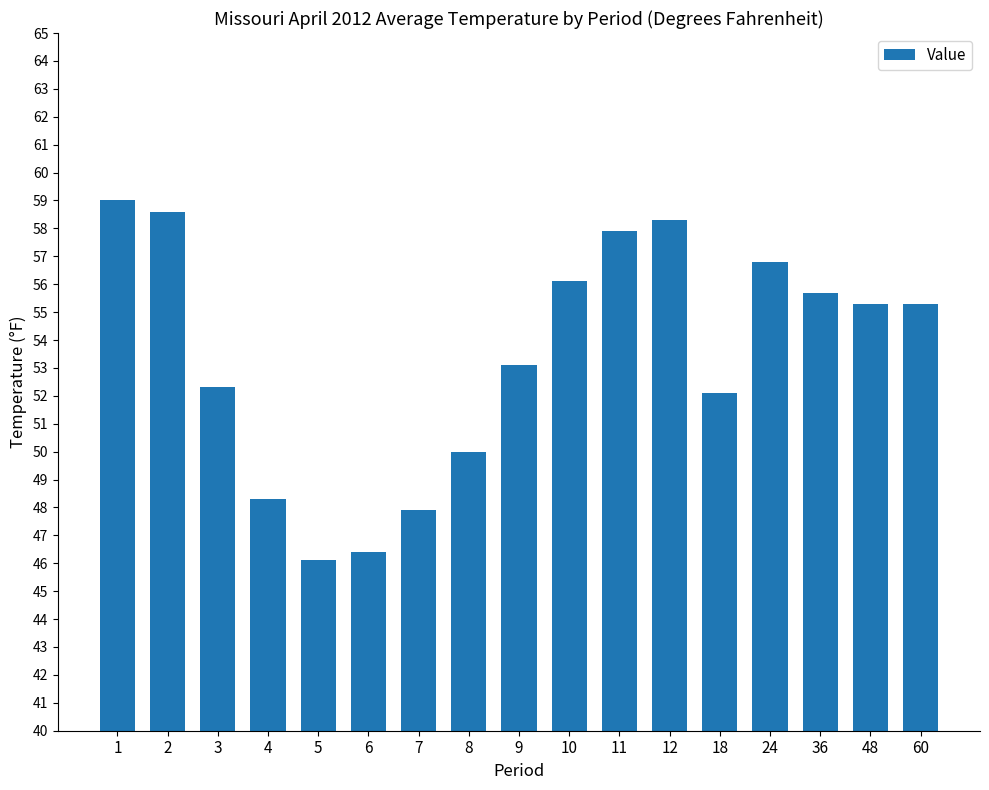

Which has a higher value, 60 or 11?

11